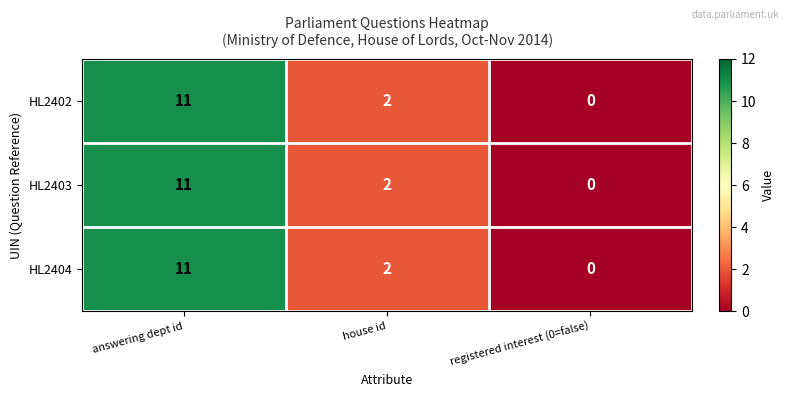

Count the HL2402 values in the range 0 to 11.

3